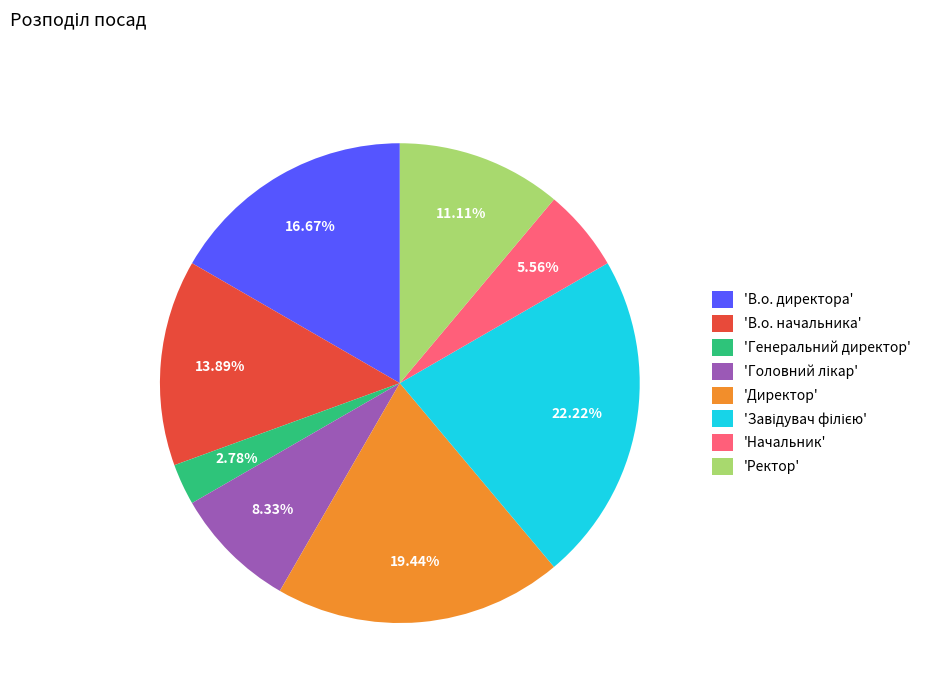

Which has a higher value, 'Генеральний директор' or 'Ректор'?

'Ректор'